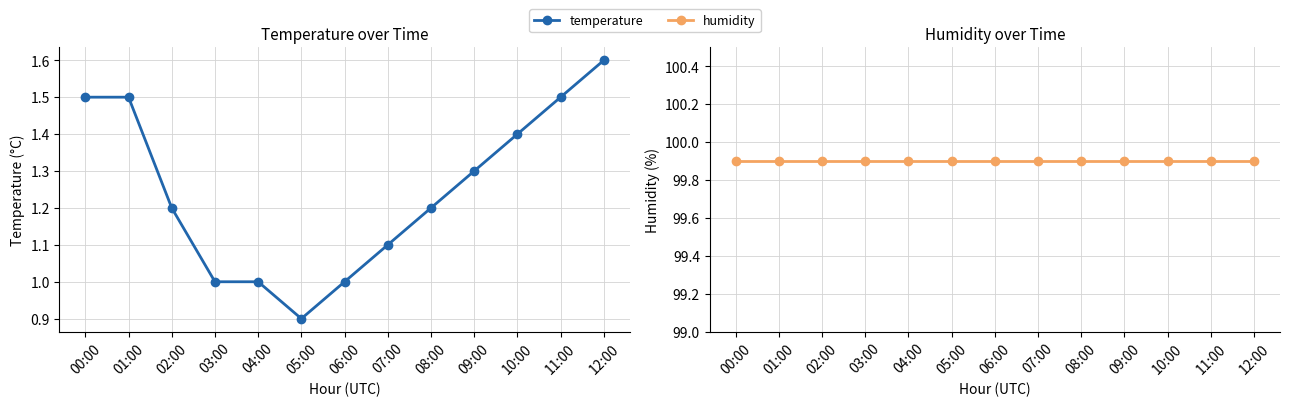

Where is humidity nearest to the value 99?

00:00